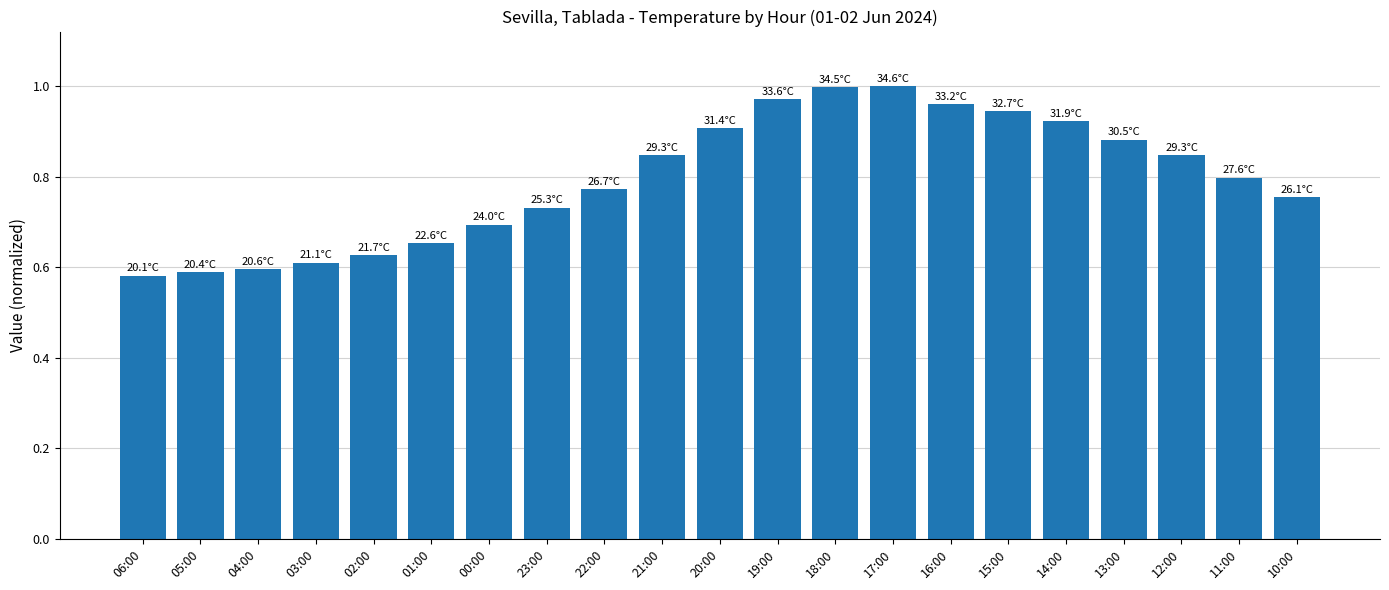

What position from the right is 14:00?

5